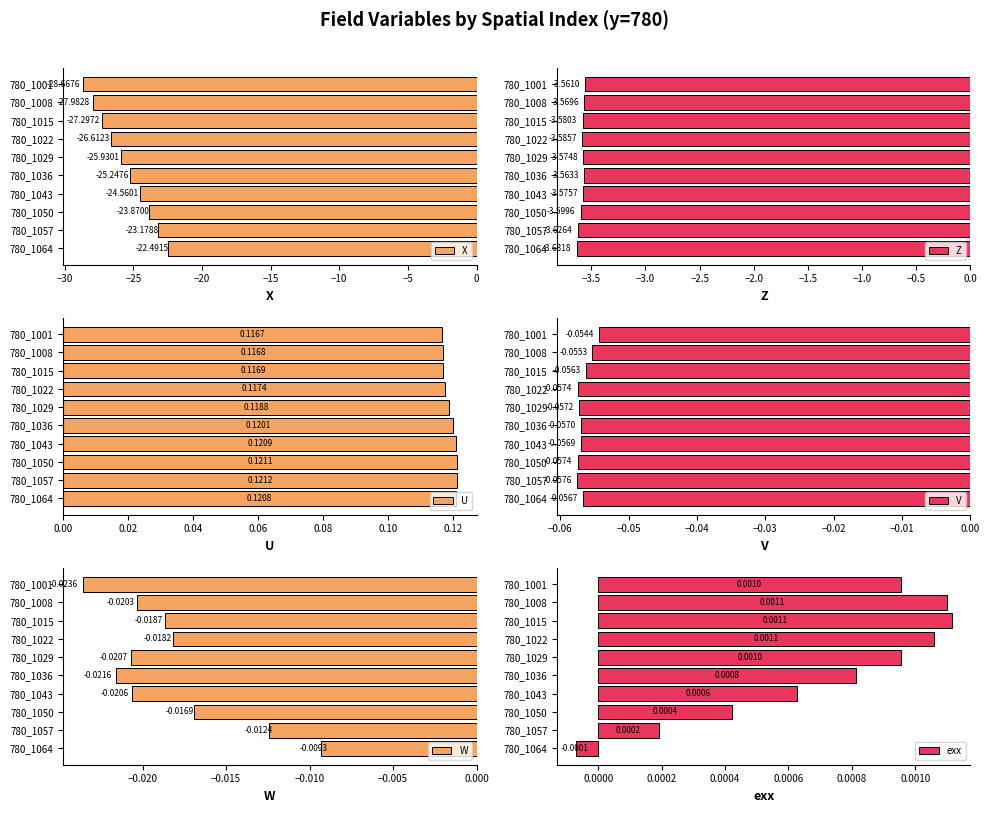

Are the bars horizontal?

Yes